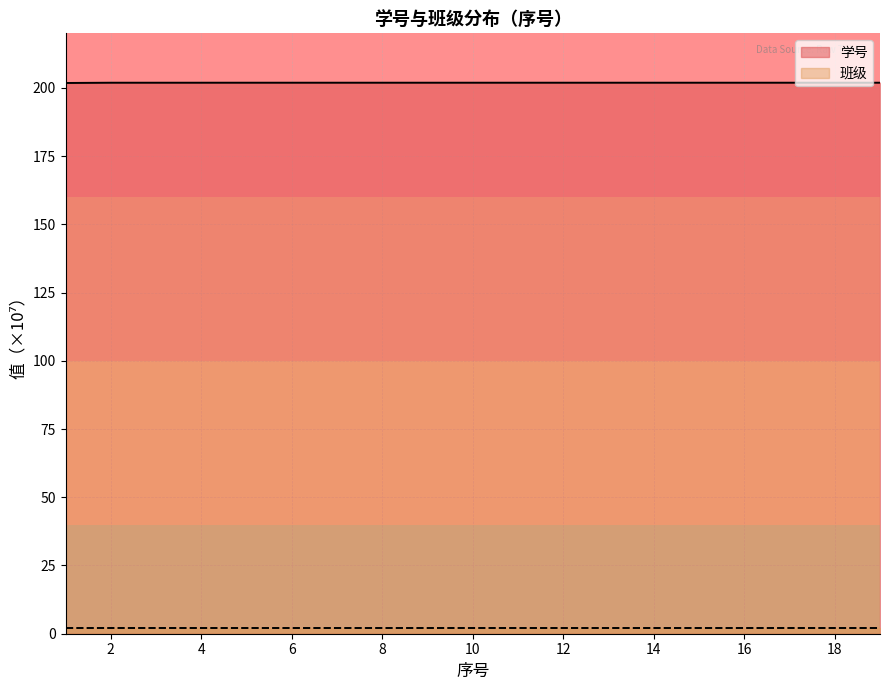

Reading right to left, transcribe all the data shown in this chart.

19=201.9	18=201.9	17=201.9	16=201.9	15=201.9	14=201.9	13=201.9	12=201.9	11=201.9	10=201.9	9=201.9	8=201.9	7=201.9	6=201.9	5=201.9	4=201.9	3=201.9	2=201.9	1=201.8